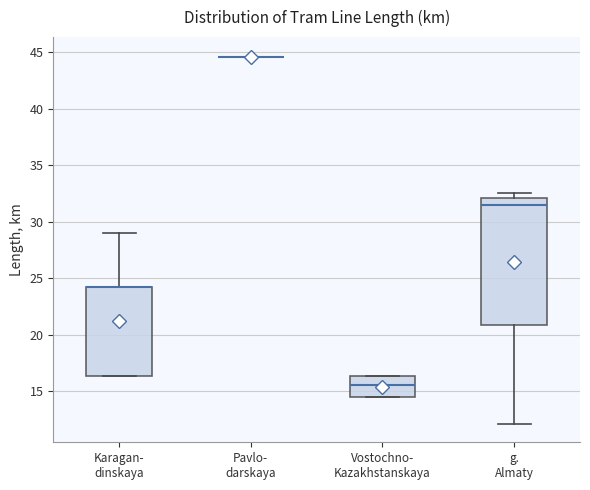

Where does the median line of the box for g. Almaty sit on the y-axis? The values are not printed on the chart, so give them approximately, as read against the axis.

31.5